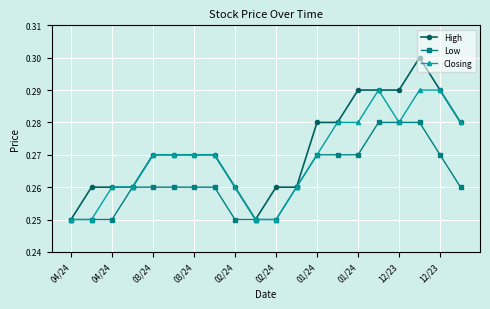

Count the Low values in the range 0 to 1.

20